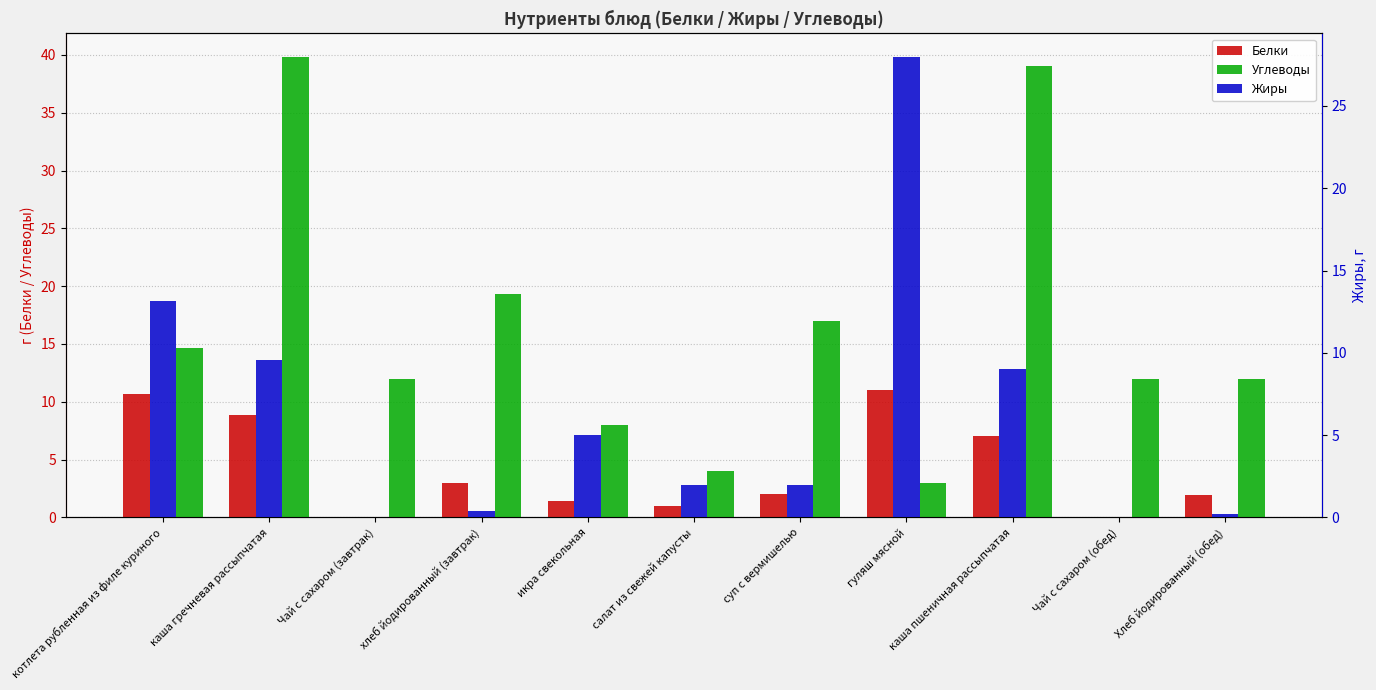

What is the label of the 6th bar from the right?

салат из свежей капусты